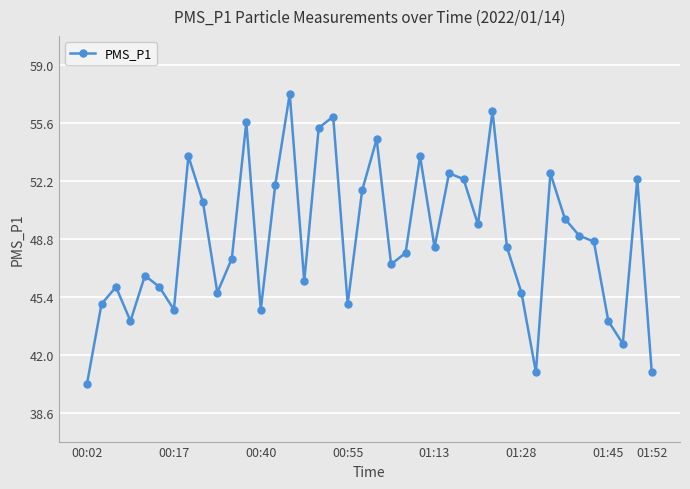

What is the smallest value displayed?

40.3